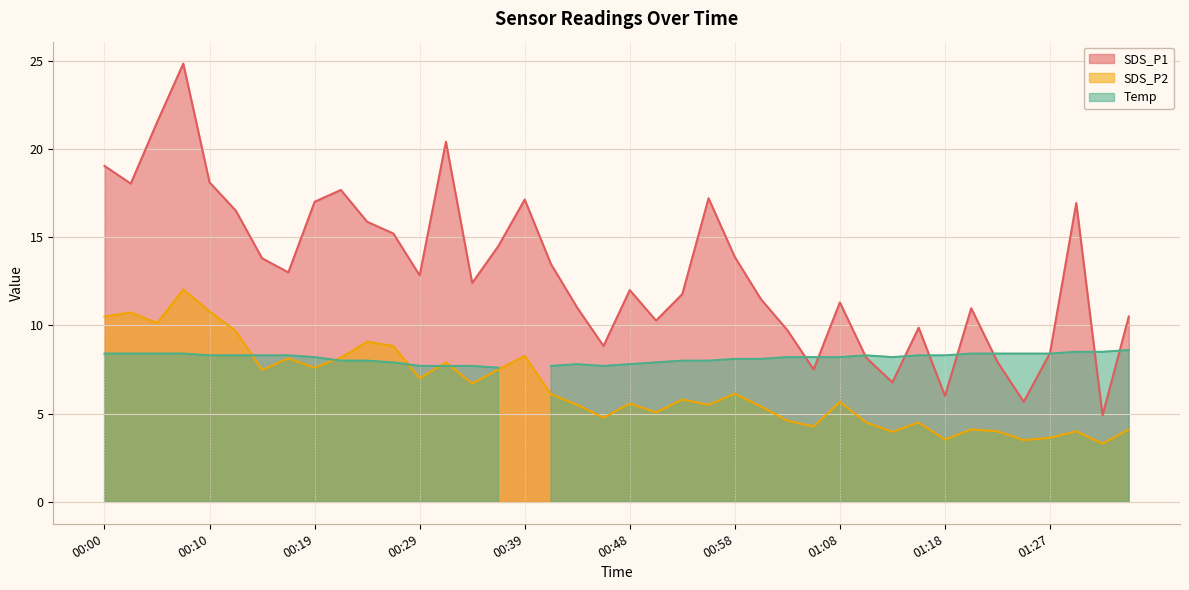

Where is SDS_P2 nearest to the value 7?

00:29